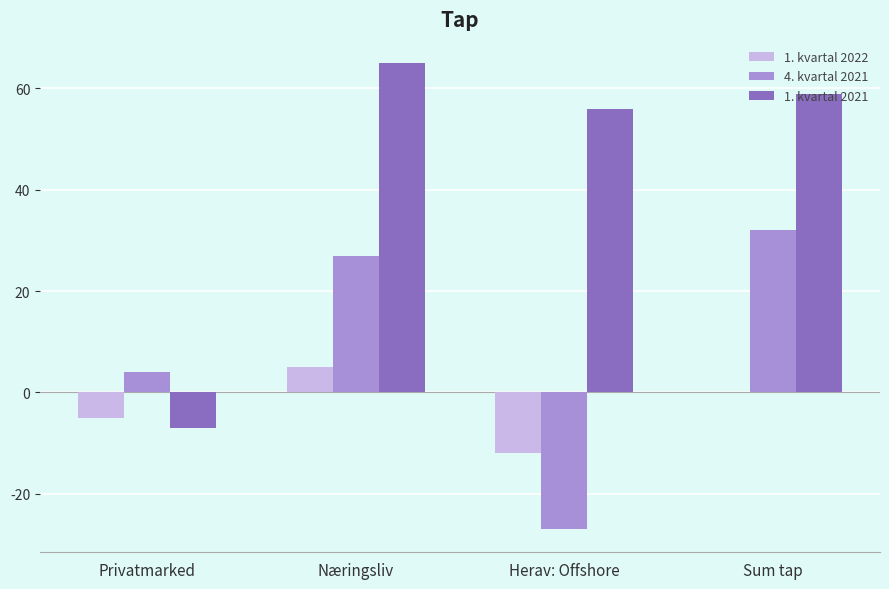

How many data points does each series have?

4